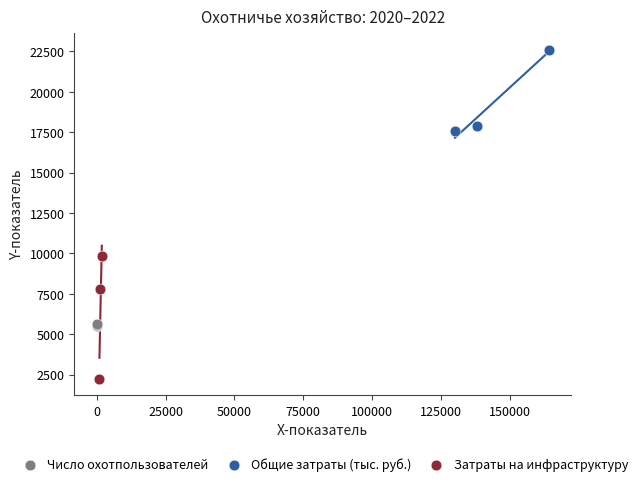

Which series reaches the minimum Y coordinate?

Затраты на инфраструктуру